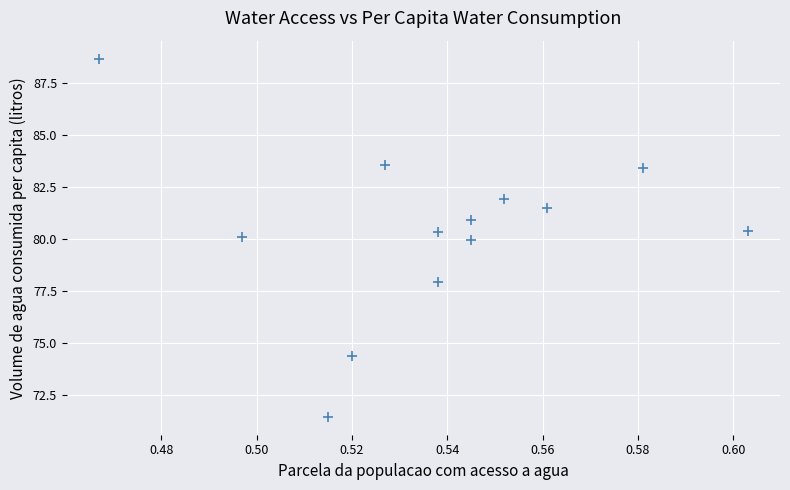

What is the range of Y values (max minus min)?

17.2